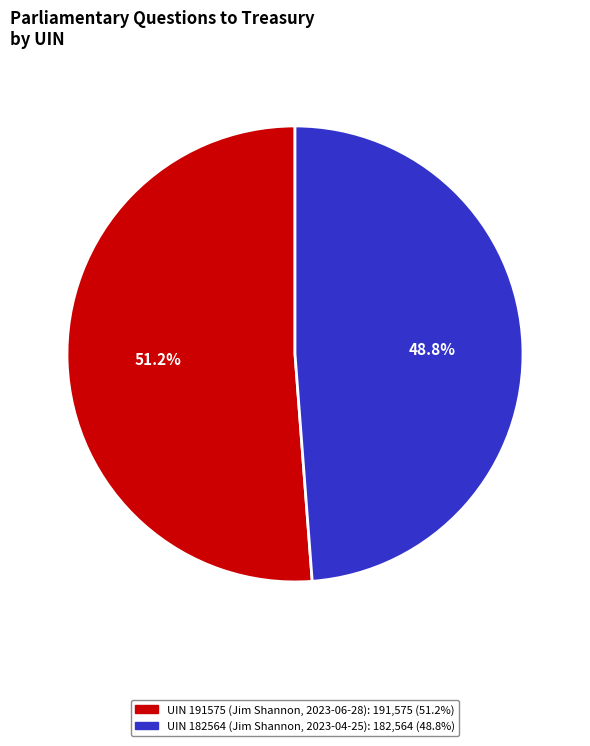

Combined, do UIN 182564 (Jim Shannon, 2023-04-25) and UIN 191575 (Jim Shannon, 2023-06-28) account for over 50%?

Yes